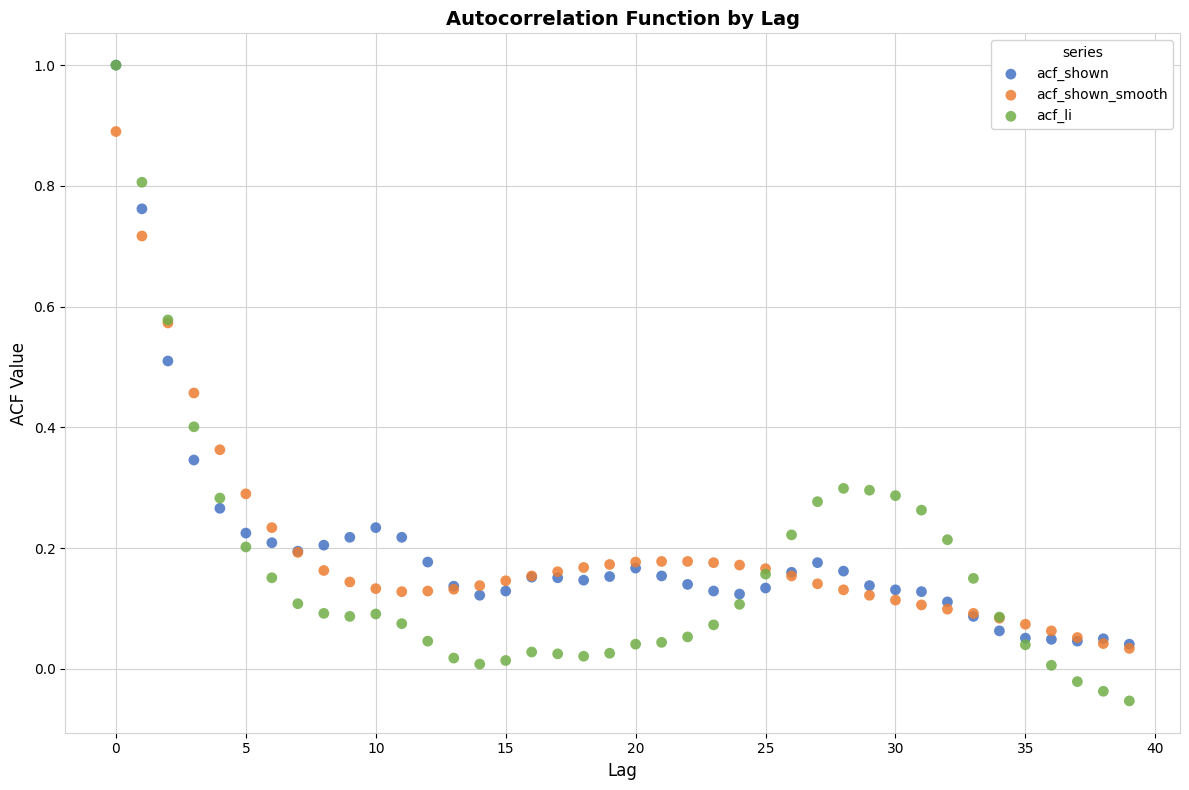

What are all the series names shown in the legend?

acf_shown, acf_shown_smooth, acf_li